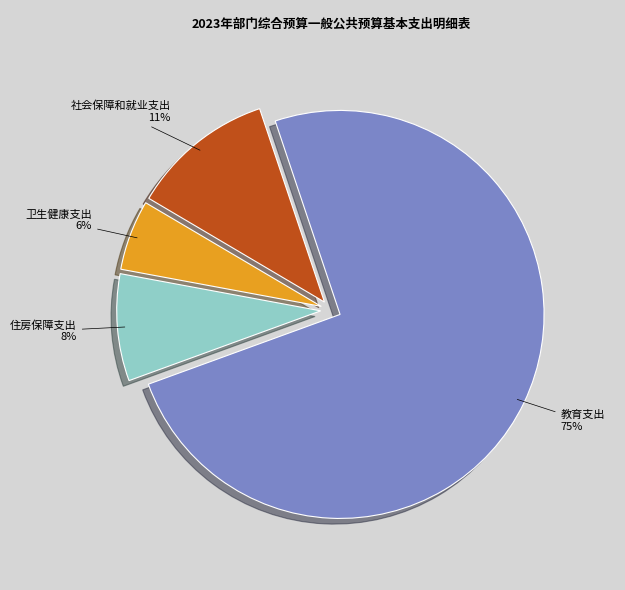

To the nearest percent, what is the difference between the largest and smallest slice percentages?

69%